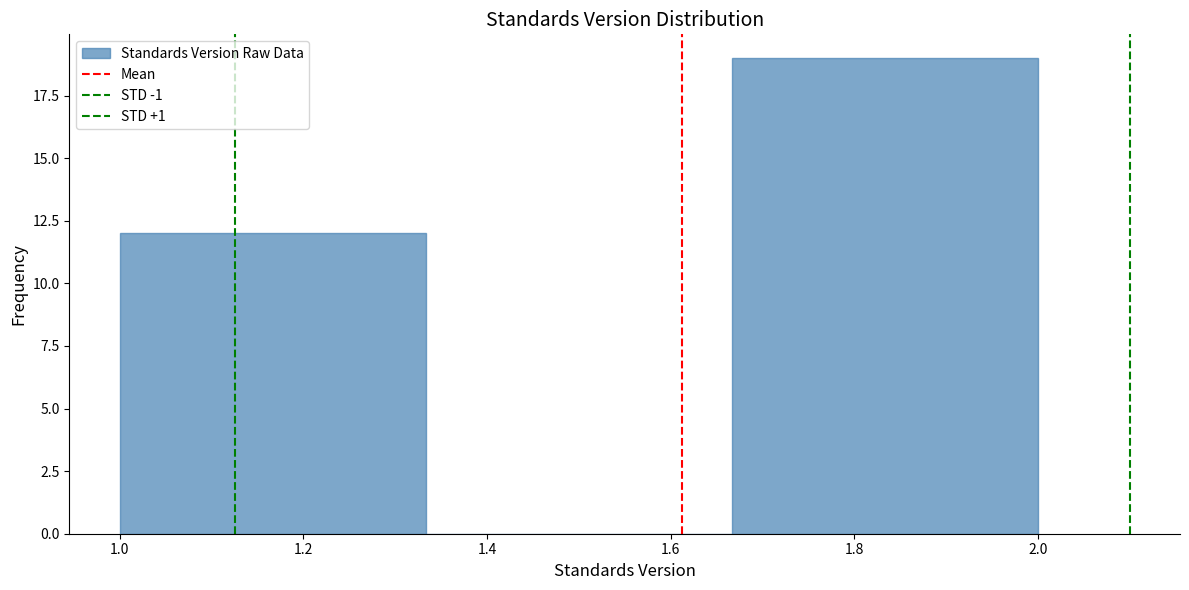

Reading left to right, list every bar in this chart as the range it spans on the x-axis followed by its height. Neither the bar edges nor the heights are printed on the chart, so give them approximately, as read against the axes.

1.00 to 1.34: 12
1.34 to 1.66: 0
1.66 to 2.00: 19